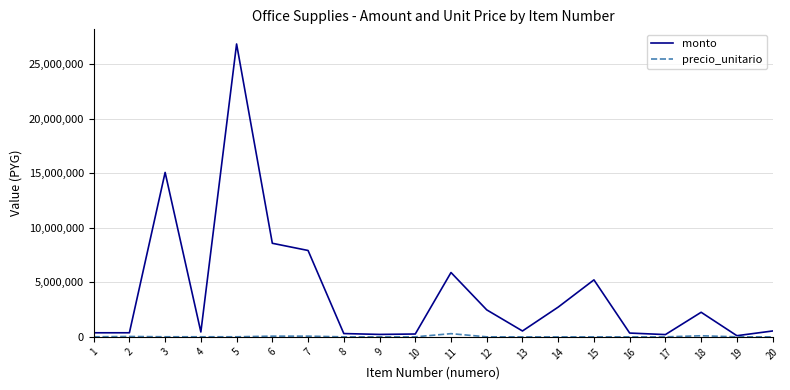

The value of monto at 18 is 2255000. True or false?

True